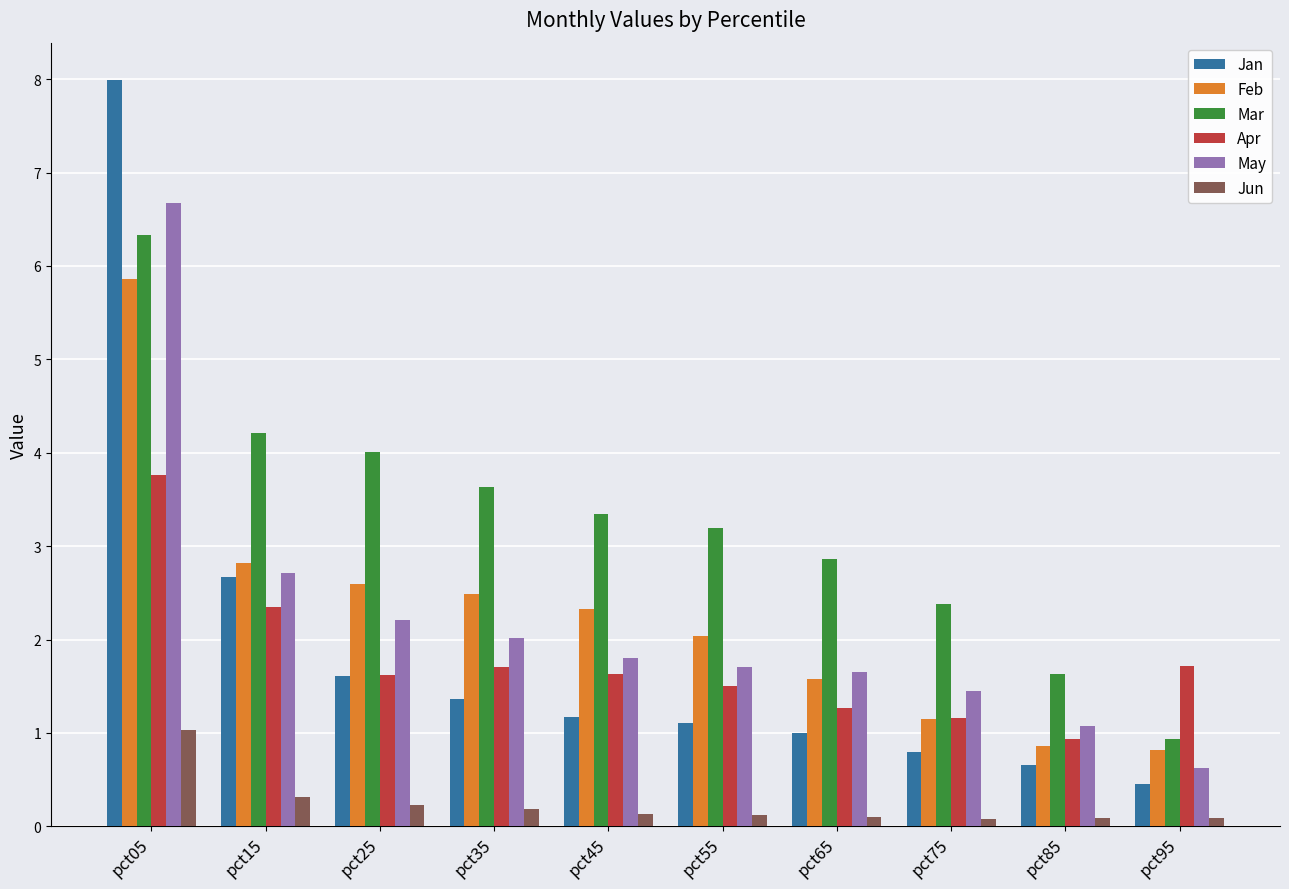

Which series has the largest range (max minus min)?

Jan